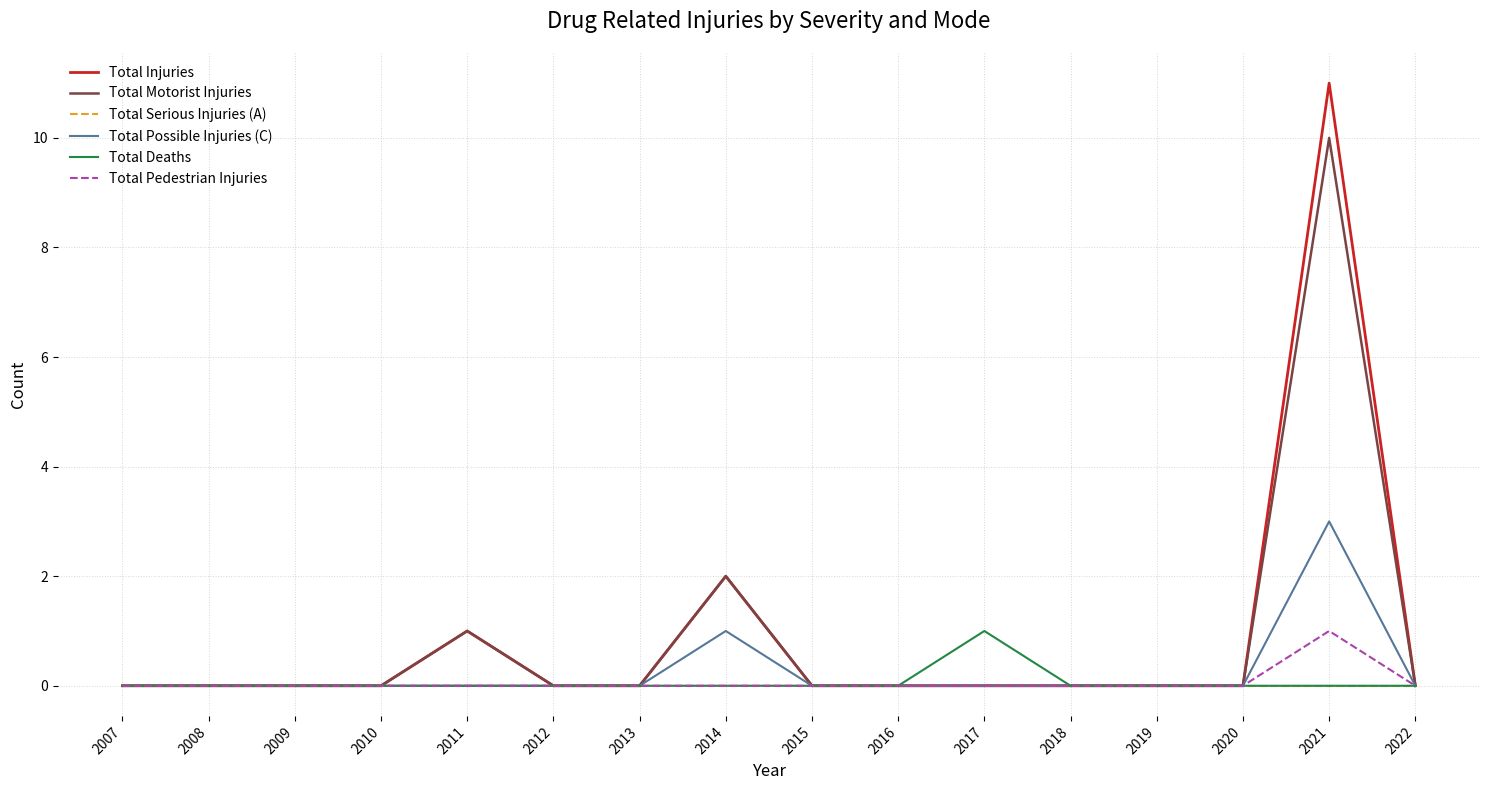

Is it true that Total Possible Injuries (C) equals 0 at 2008?

True